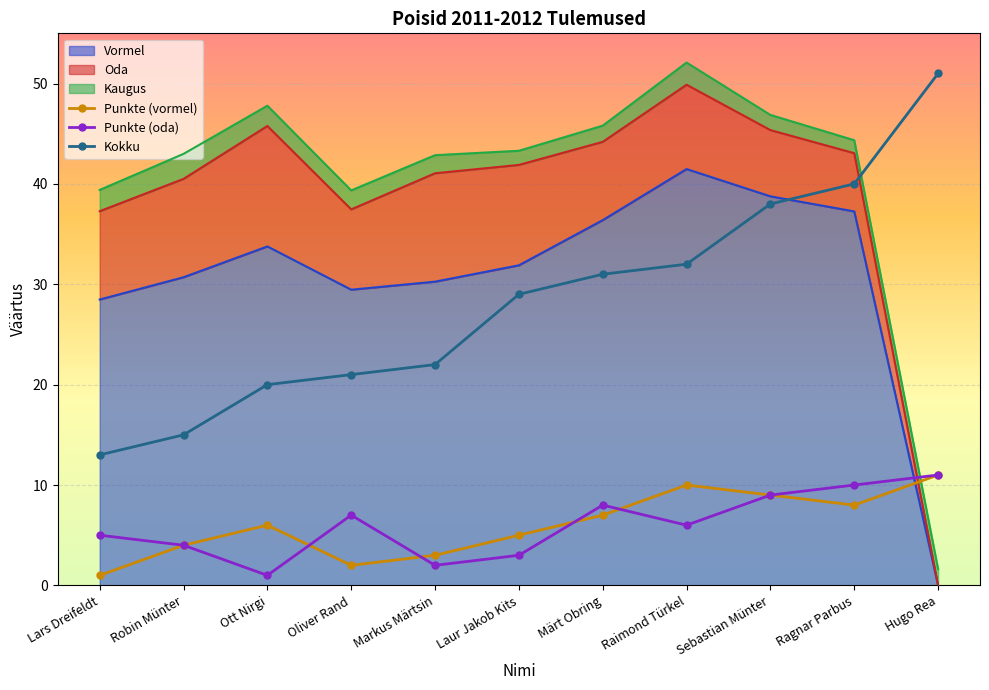

Which category has the highest value in the Punkte (oda) series?

Hugo Rea